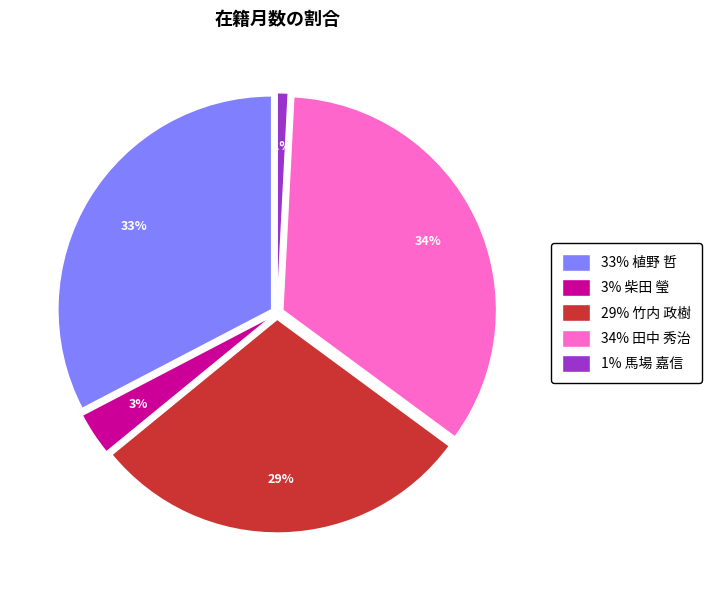

Is there any slice that represents more than half of the pie?

No